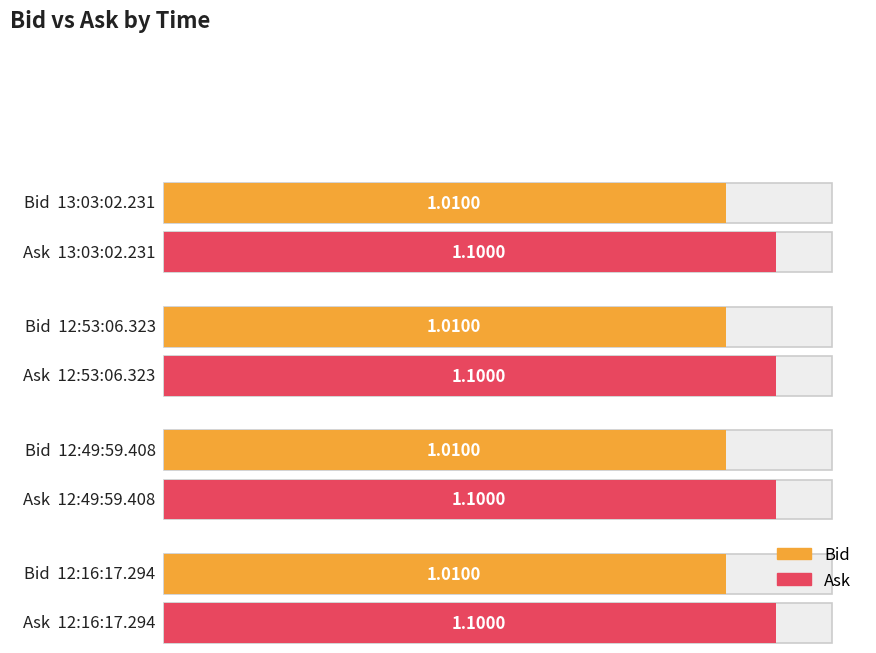

Reading left to right, transcribe all the data shown in this chart.

Bid: 1.0	1.0	1.0	1.0
Ask: 1.1	1.1	1.1	1.1